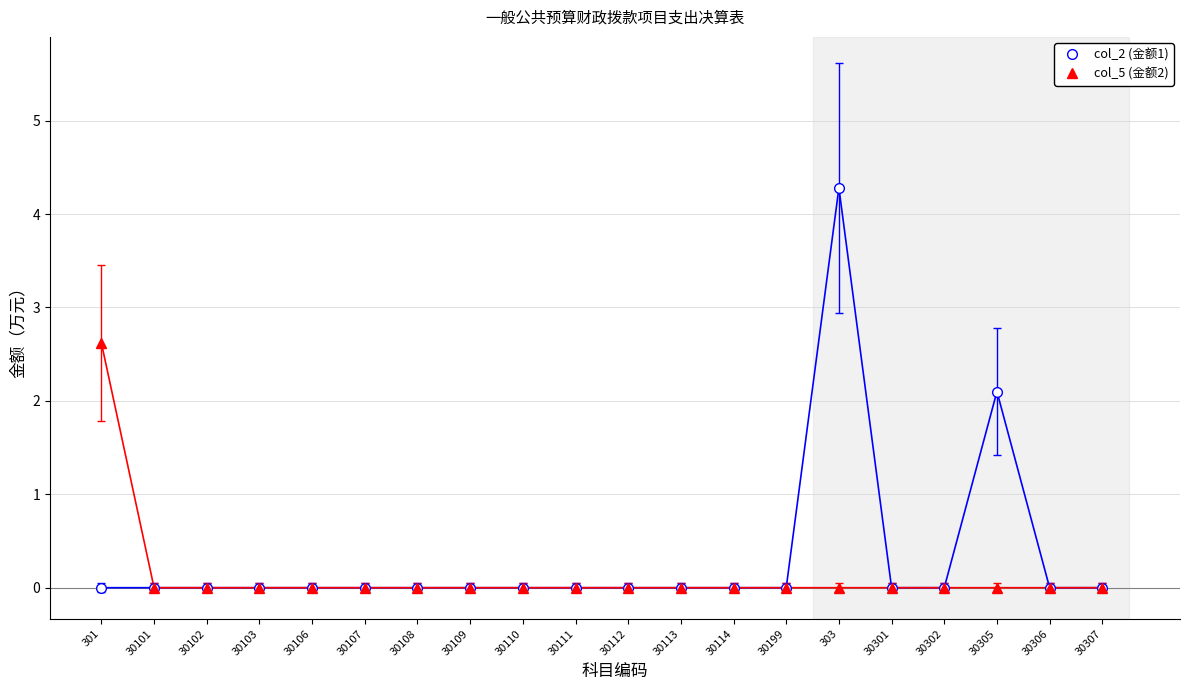

Which series has the widest spread of values?

col_2 (金额1)